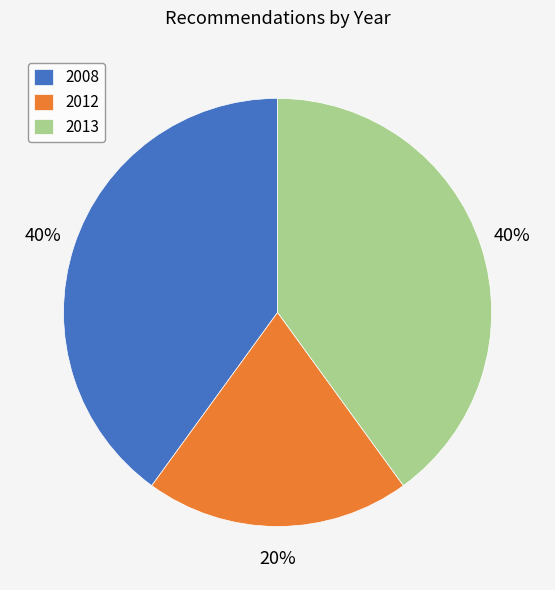

Does 2008 represent more than half of the total?

No